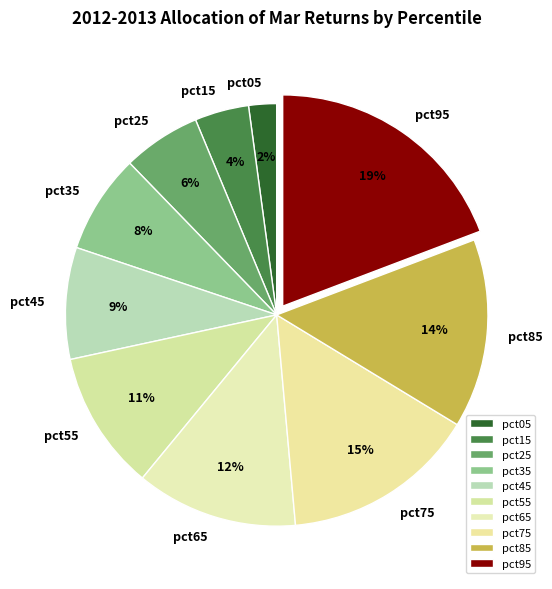

To the nearest percent, what percentage of the pie is pct15?

4%